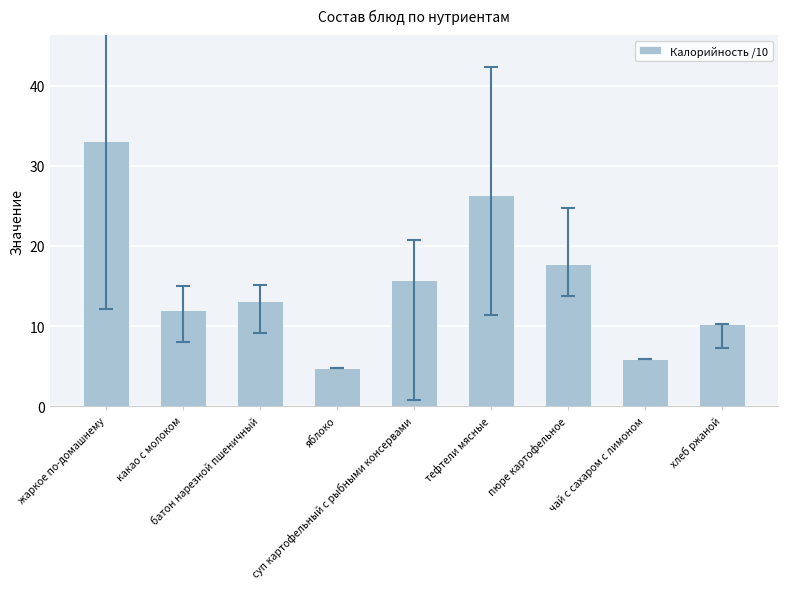

Reading right to left, extract all data points from this chart.

хлеб ржаной=10.2	чай с сахаром с лимоном=5.9	пюре картофельное=17.8	тефтели мясные=26.4	суп картофельный с рыбными консервами=15.8	яблоко=4.7	батон нарезной пшеничный=13.1	какао с молоком=12.0	жаркое по-домашнему=33.1